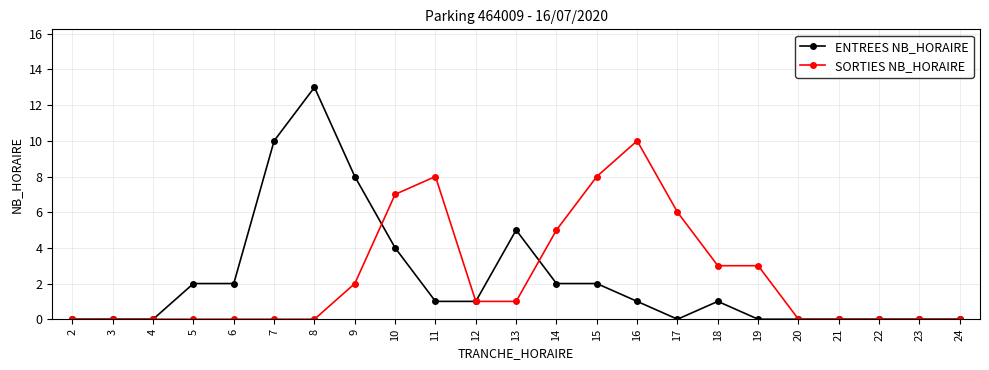

What is the maximum value shown in the chart?

13